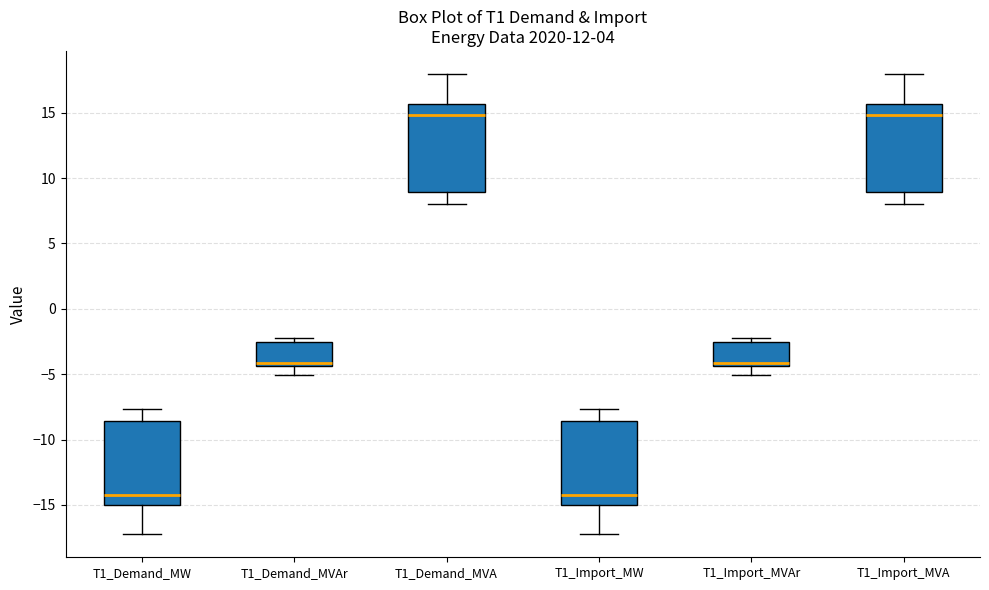

Reading left to right, read every box against the y-axis: the position of its median line, the range the box covers, and the ends of its whiskers. The values are not printed on the chart, so give them approximately, as read against the axis.

T1_Demand_MW: median -14.5, box -15.0 to -8.5, whiskers -17.0 to -7.5
T1_Demand_MVAr: median -4.0, box -4.5 to -2.5, whiskers -5.0 to -2.0
T1_Demand_MVA: median 15.0, box 9.0 to 15.5, whiskers 8.0 to 18.0
T1_Import_MW: median -14.5, box -15.0 to -8.5, whiskers -17.0 to -7.5
T1_Import_MVAr: median -4.0, box -4.5 to -2.5, whiskers -5.0 to -2.0
T1_Import_MVA: median 15.0, box 9.0 to 15.5, whiskers 8.0 to 18.0